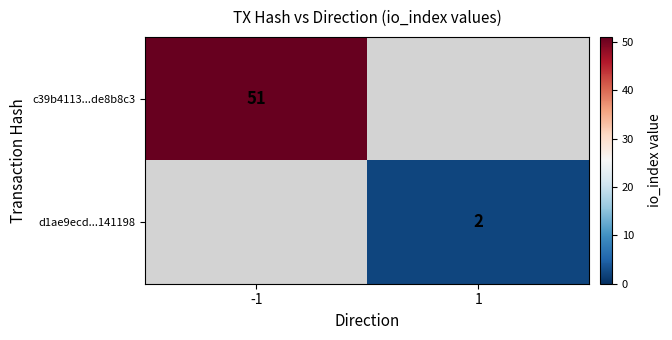

The d1ae9ecd...141198 series shows 2 at 1. True or false?

True